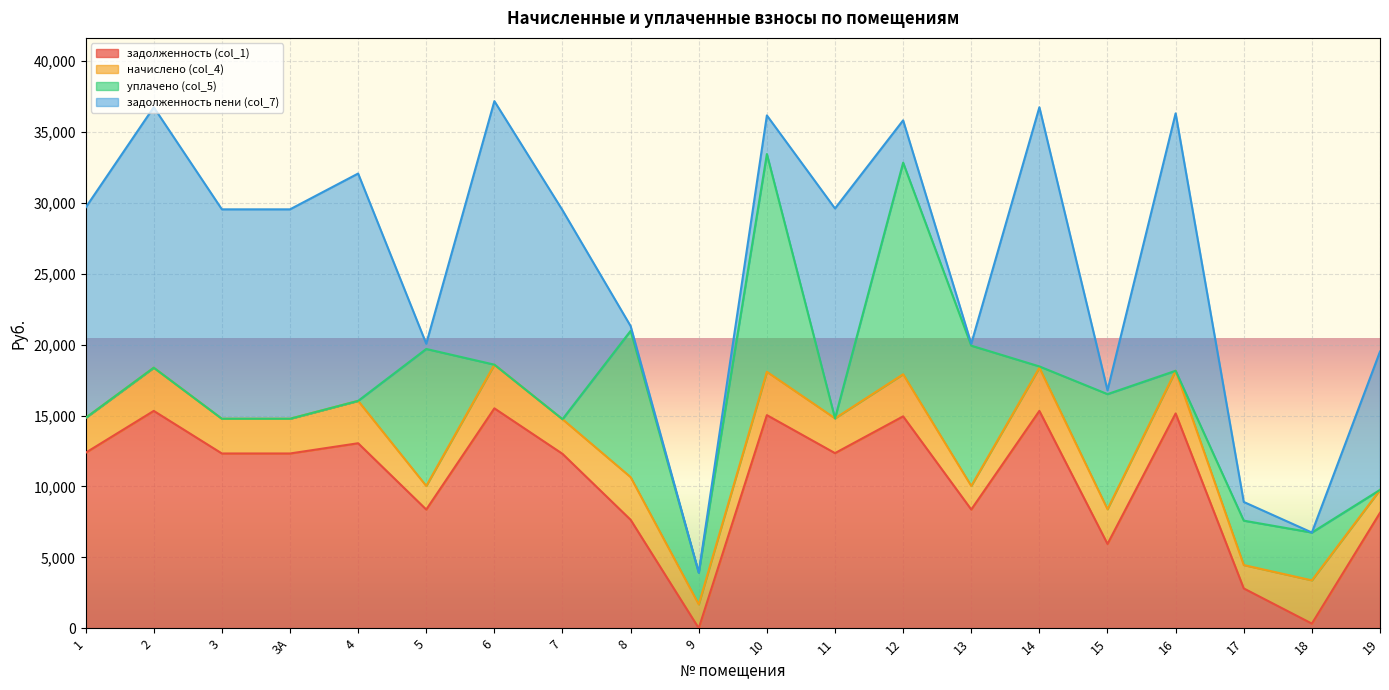

Rank the series by their average value, from highest to lowest.

задолженность (col_1), задолженность пени (col_7), уплачено (col_5), начислено (col_4)